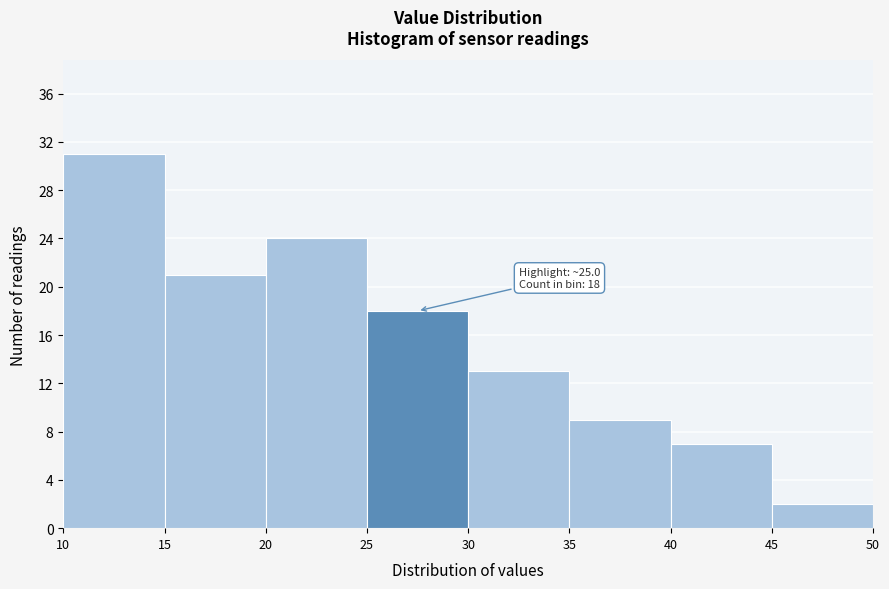

Over which range of the x-axis is the bar tallest?

10 to 15